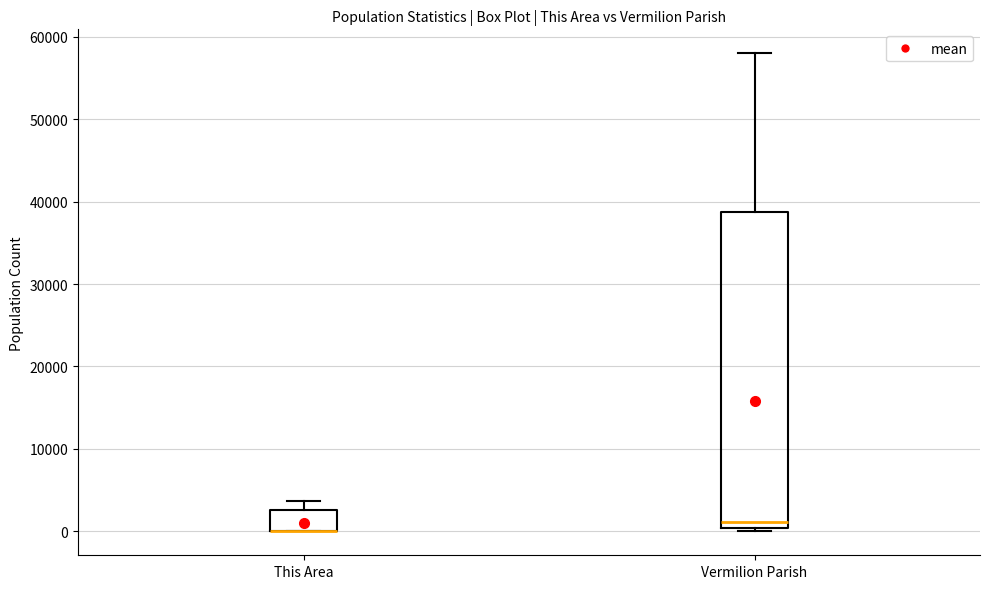

Comparing the boxes themselves (not the whiskers), which one is the tallest?

Vermilion Parish